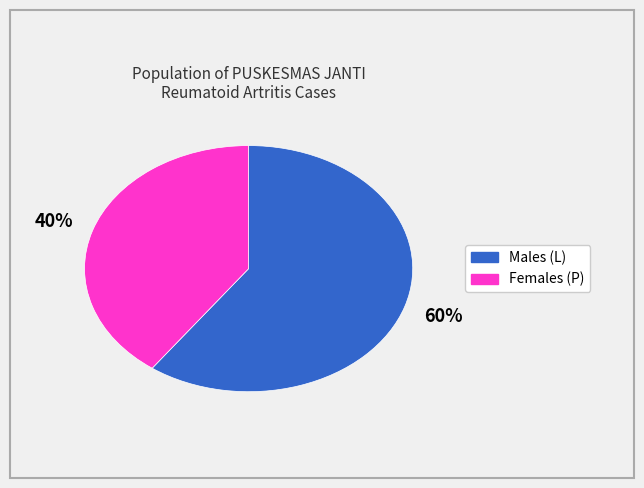

To the nearest percent, what is the difference between the largest and smallest slice percentages?

20%